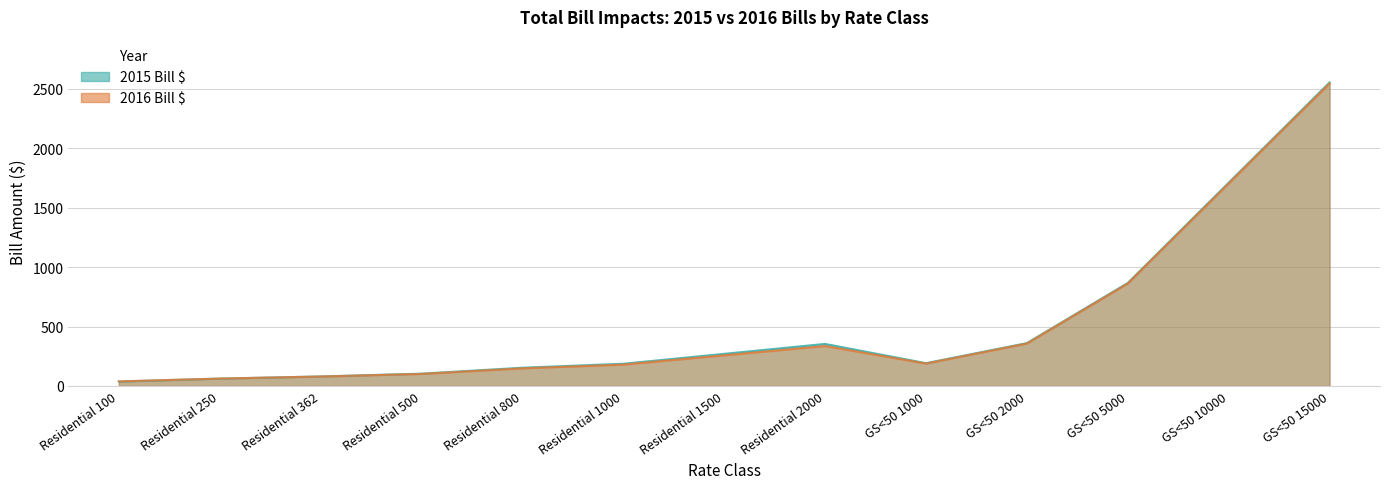

In 2016 Bill $, how many points are lower than both neighbors (excluding endpoints)?

1